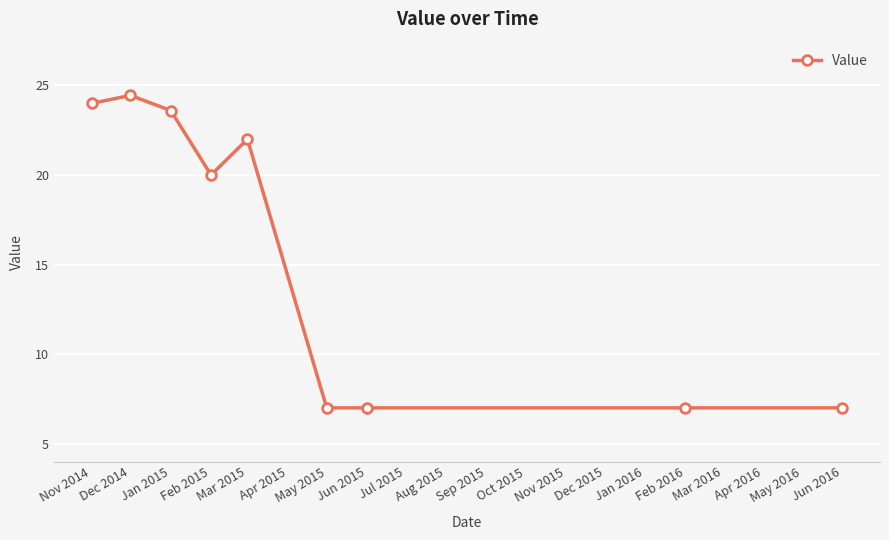

Count the number of categories in the chart.

9